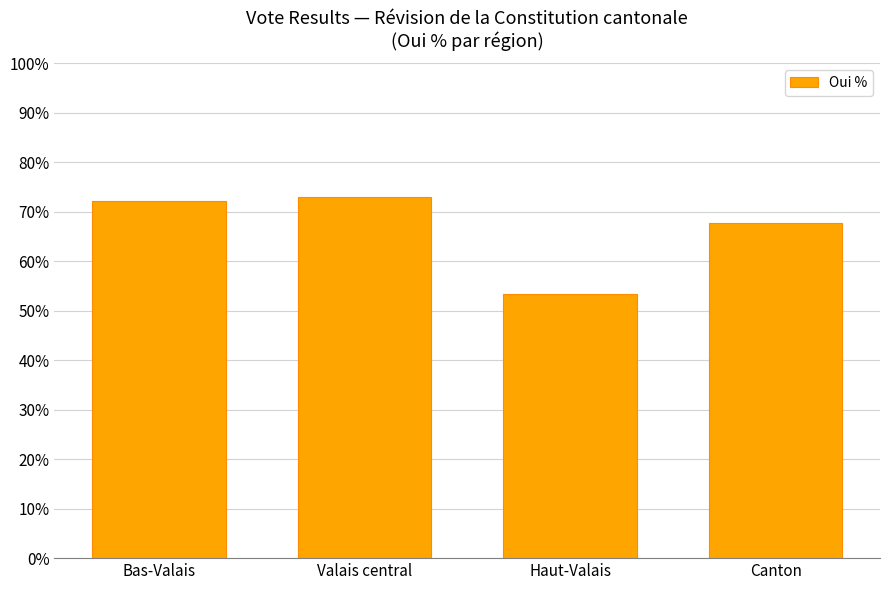

Is it true that the value at Canton is 42.7?

False